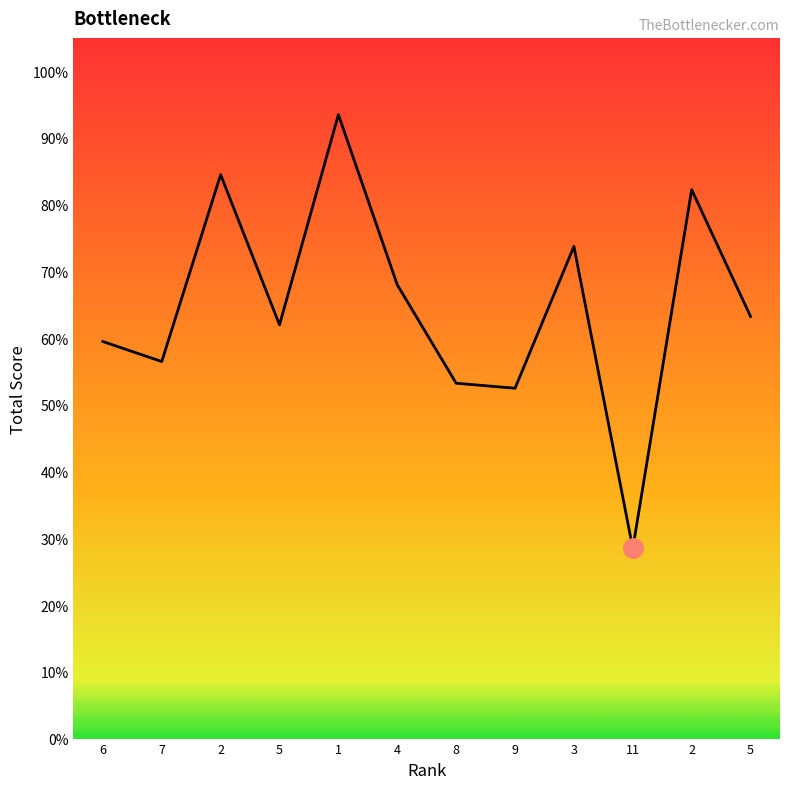

Does the chart have visible grid lines?

No